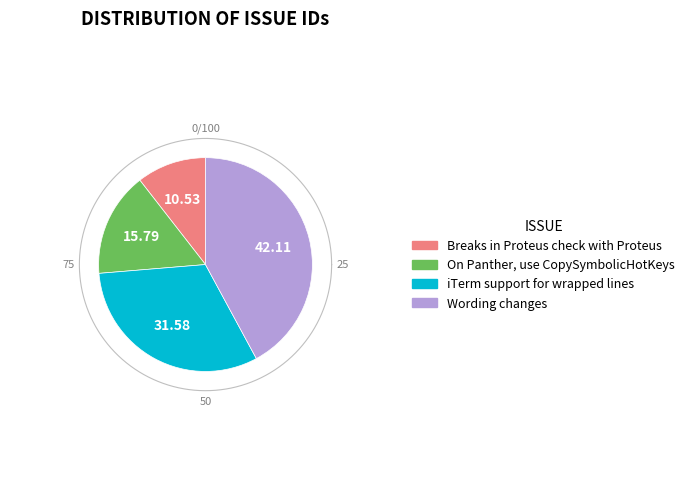

What is the largest slice in the pie chart?

Wording changes